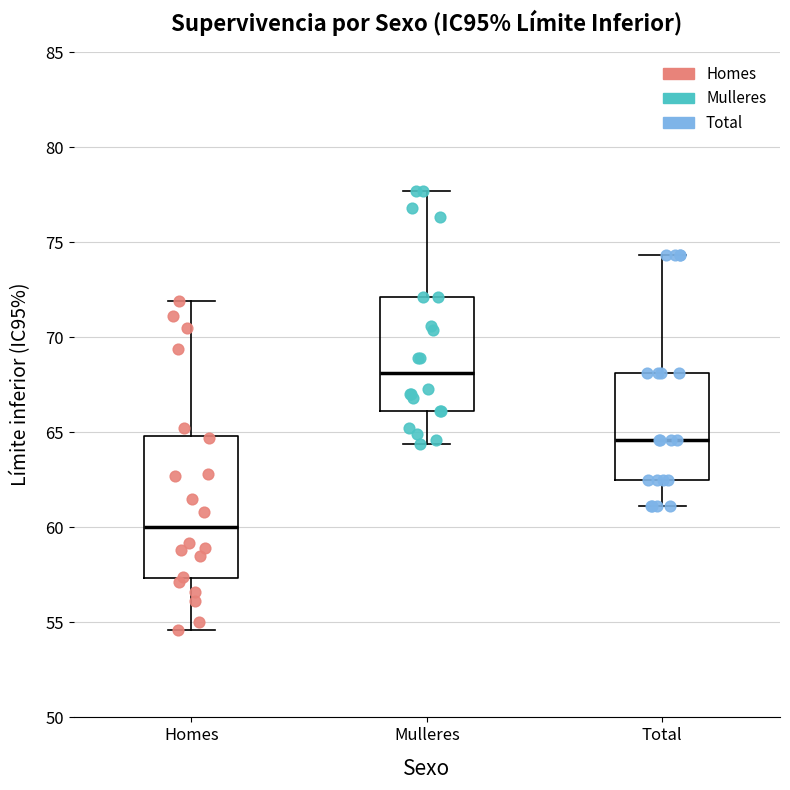

Reading left to right, read every box against the y-axis: the position of its median line, the range the box covers, and the ends of its whiskers. The values are not printed on the chart, so give them approximately, as read against the axis.

Homes: median 60.0, box 57.5 to 65.0, whiskers 54.5 to 72.0
Mulleres: median 68.0, box 66.0 to 72.0, whiskers 64.5 to 77.5
Total: median 64.5, box 62.5 to 68.0, whiskers 61.0 to 74.5